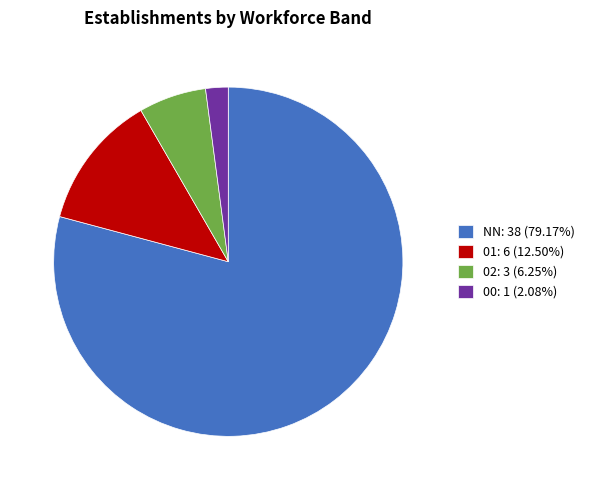

The 02 slice represents 6% of the pie. True or false?

True